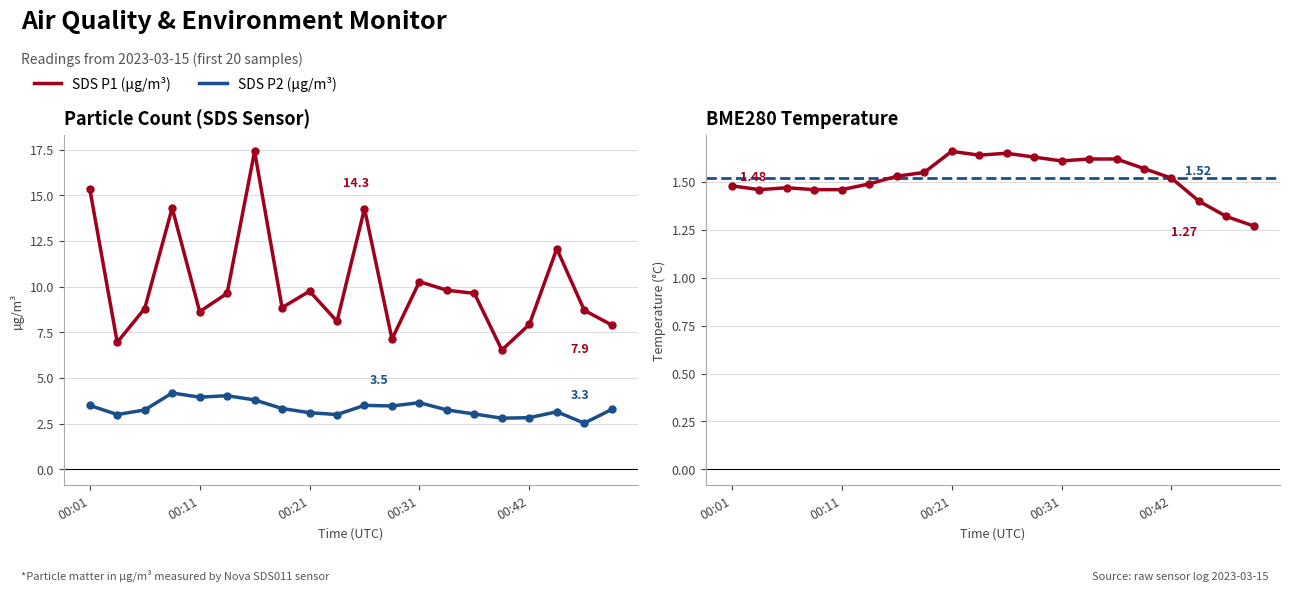

What is the average value of the SDS_P1 series?

10.1